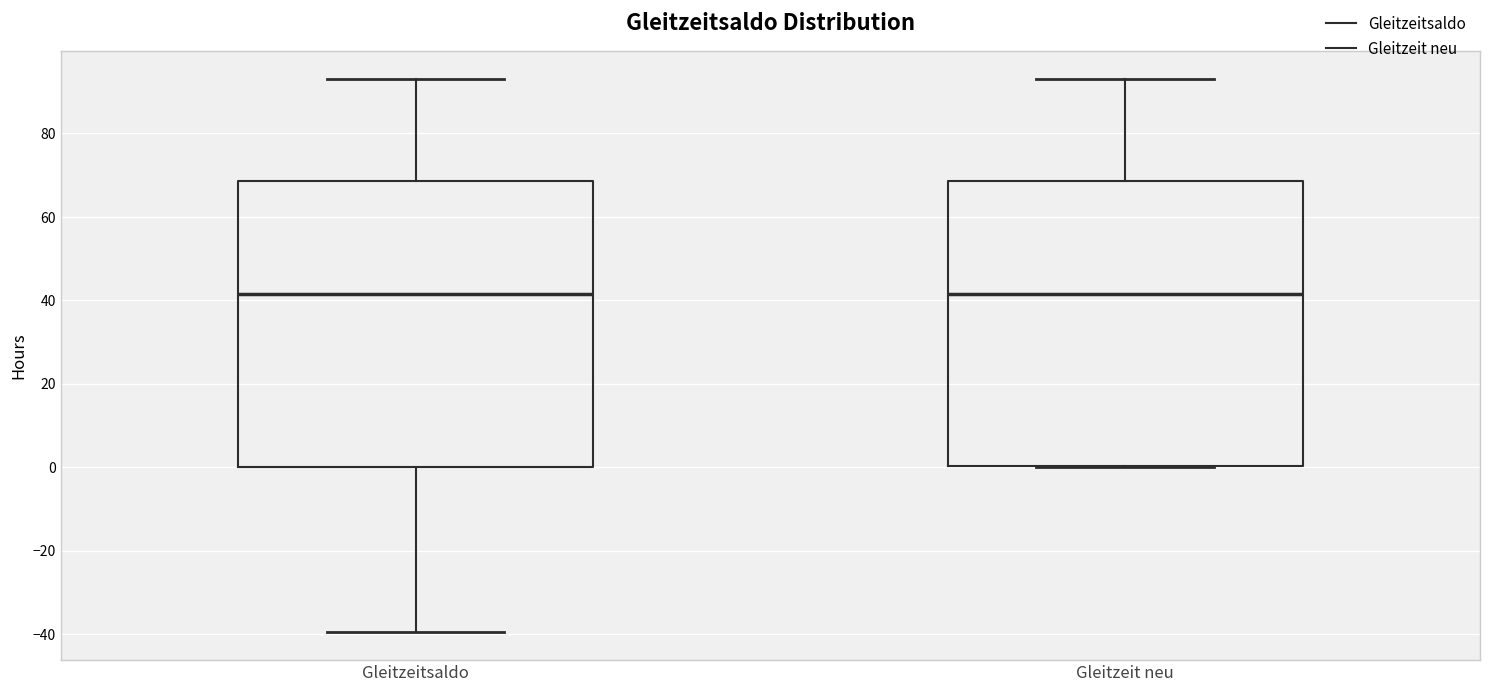

Reading left to right, read every box against the y-axis: the position of its median line, the range the box covers, and the ends of its whiskers. The values are not printed on the chart, so give them approximately, as read against the axis.

Gleitzeitsaldo: median 42, box 0 to 68, whiskers -40 to 94
Gleitzeit neu: median 42, box 0 to 68, whiskers 0 to 94